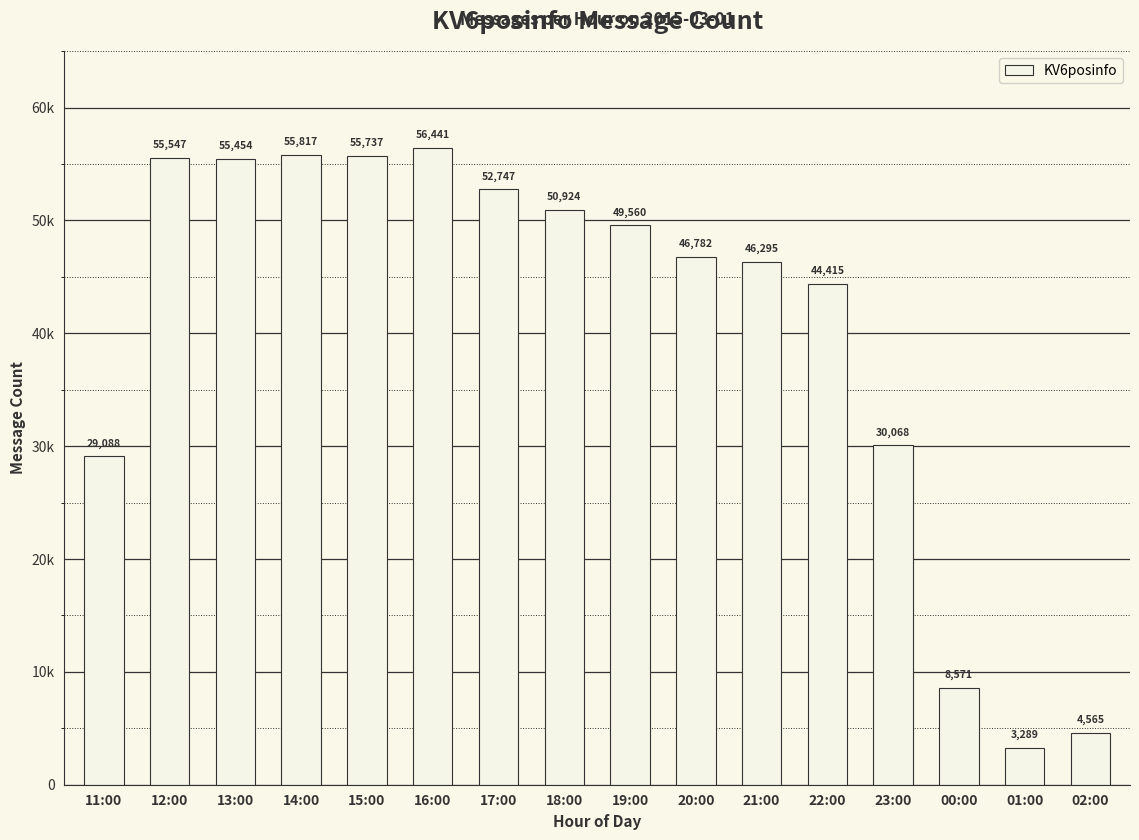

The value at 12:00 is 34008. True or false?

False